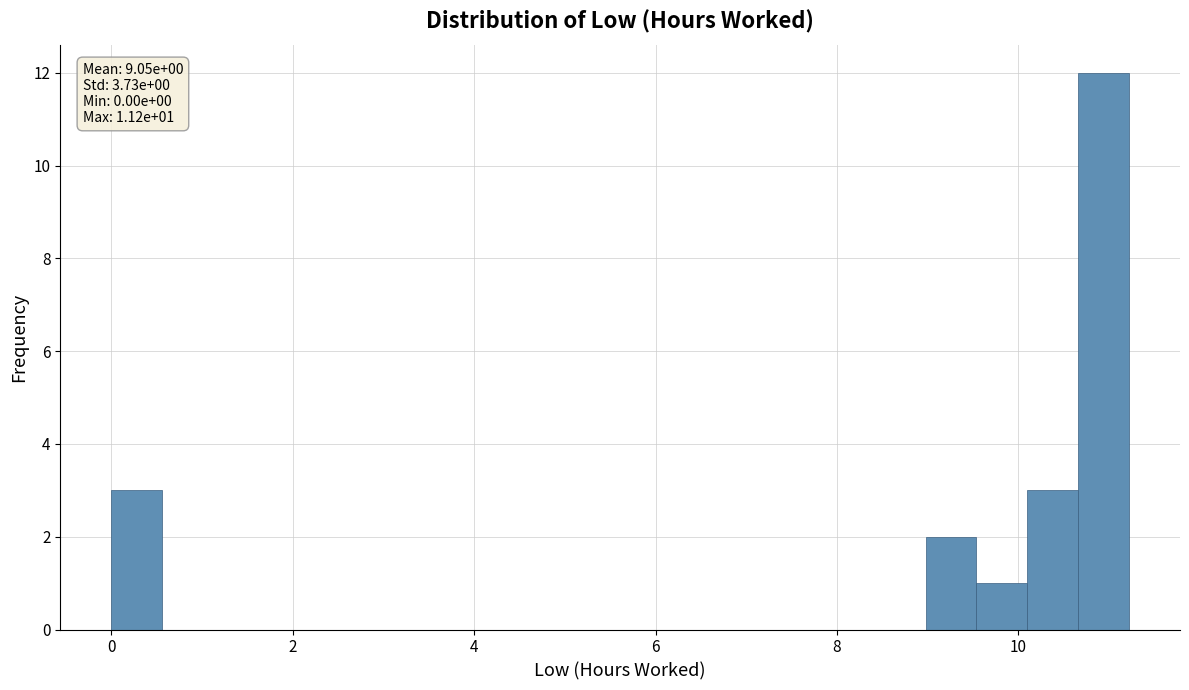

Read against the x-axis, roughly where is the centre of the tallest bar?

11.0